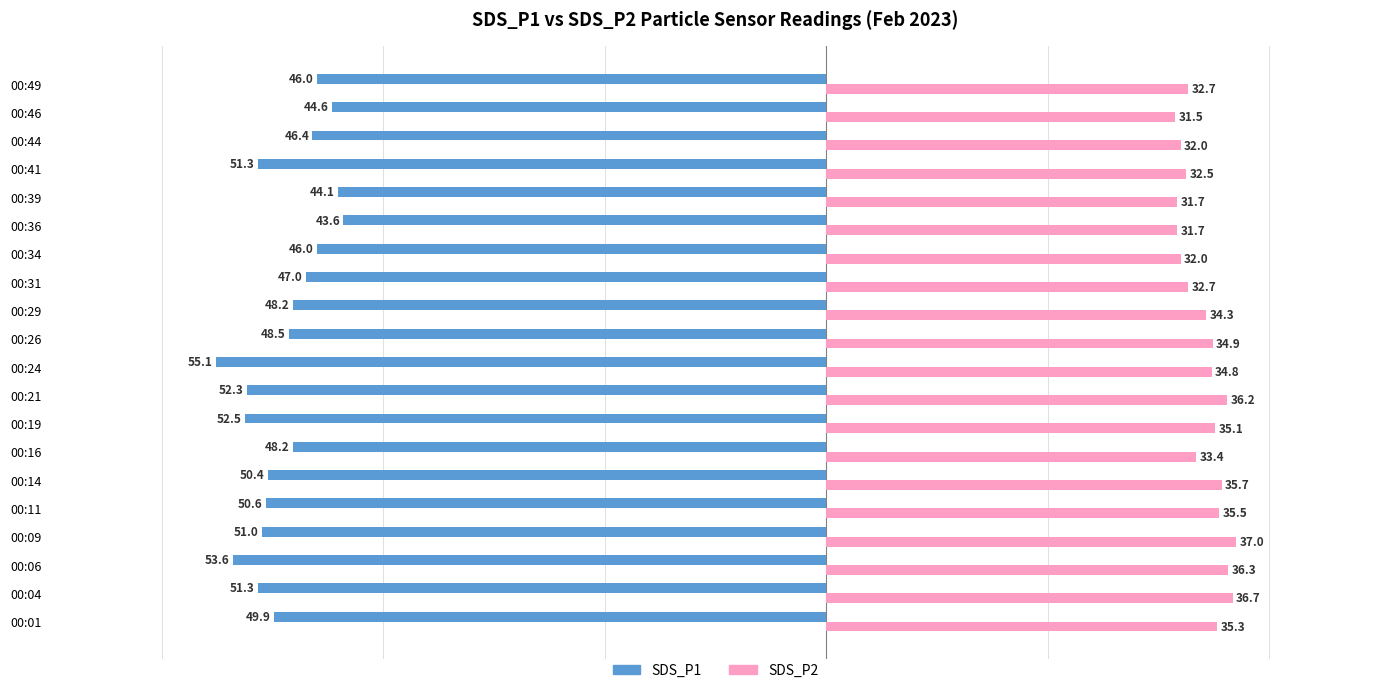

True or false: SDS_P2 has a value of 10.8 at 00:34.

False